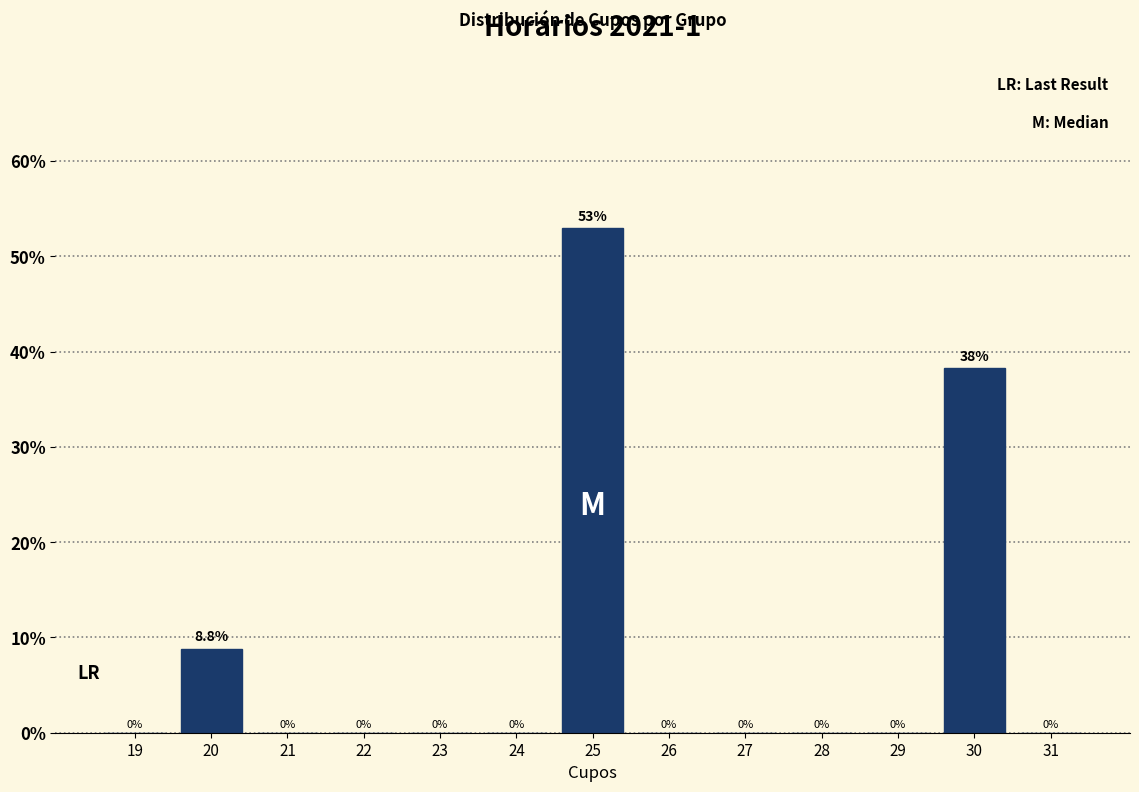

Reading left to right, transcribe all the data shown in this chart.

19=0.0	20=8.8	21=0.0	22=0.0	23=0.0	24=0.0	25=52.9	26=0.0	27=0.0	28=0.0	29=0.0	30=38.2	31=0.0